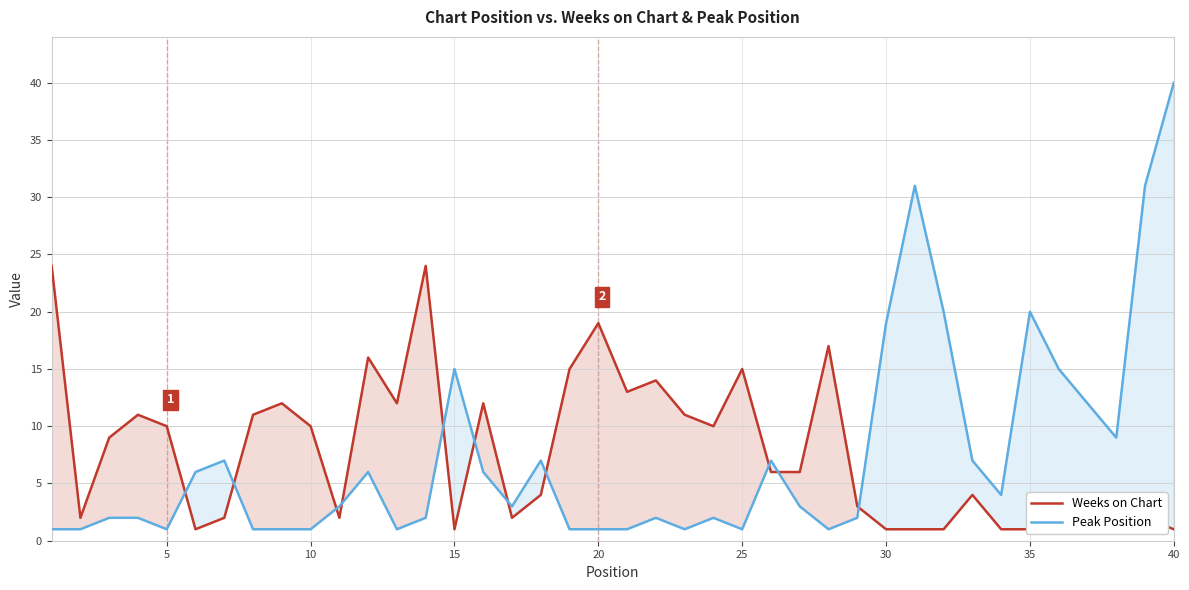

At which category is the sum across all series the highest?

39